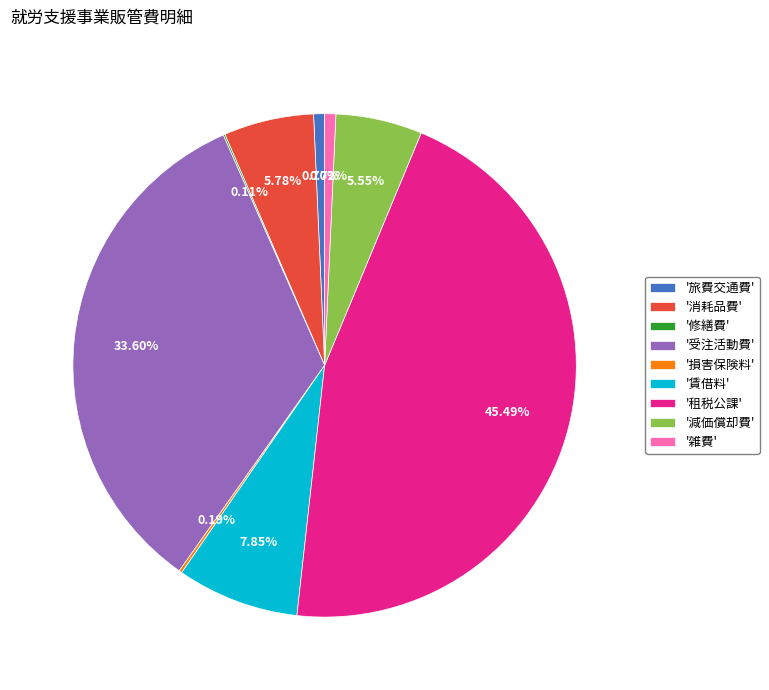

Which slice is the largest?

'租税公課'